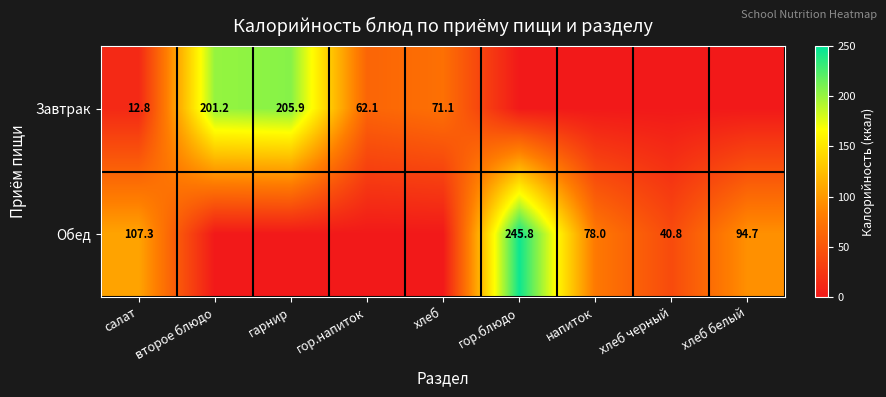

The Завтрак series shows 205.9 at гарнир. True or false?

True